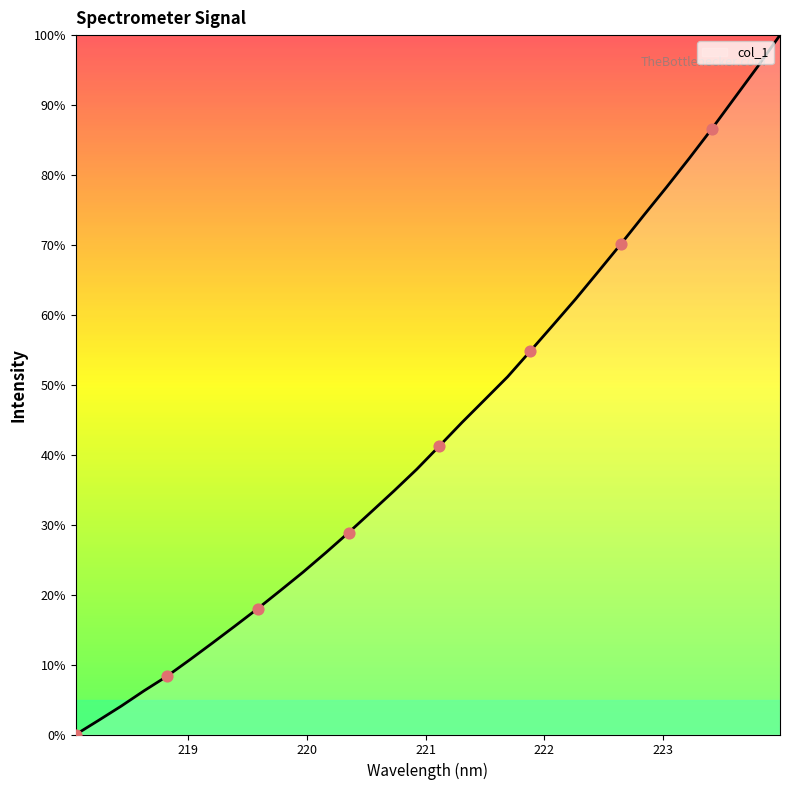

What is the difference between the maximum and minimum values?

100.0